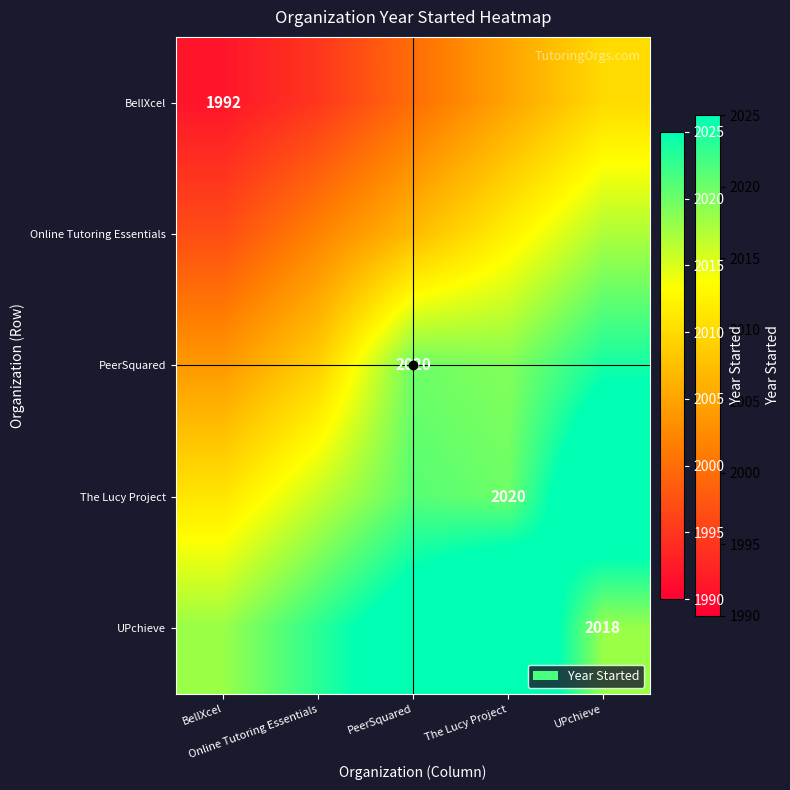

What is the difference between the PeerSquared values at PeerSquared and UPchieve?

4